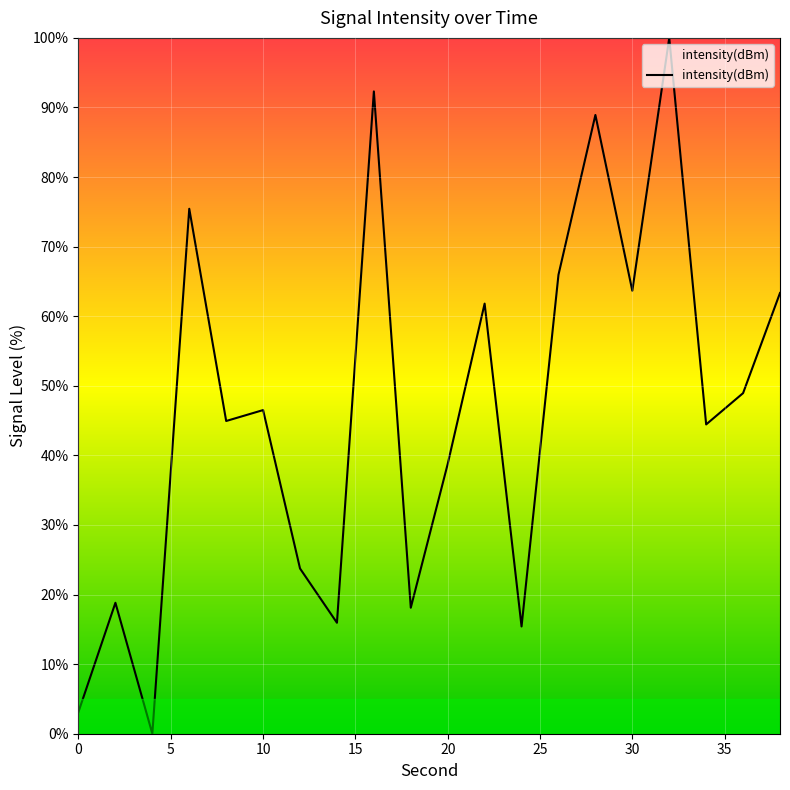

What is the maximum value shown in the chart?

100.0